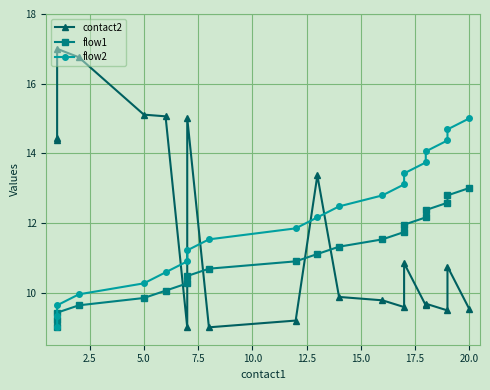

True or false: flow2 has a value of 17.0 at 5.0.

False